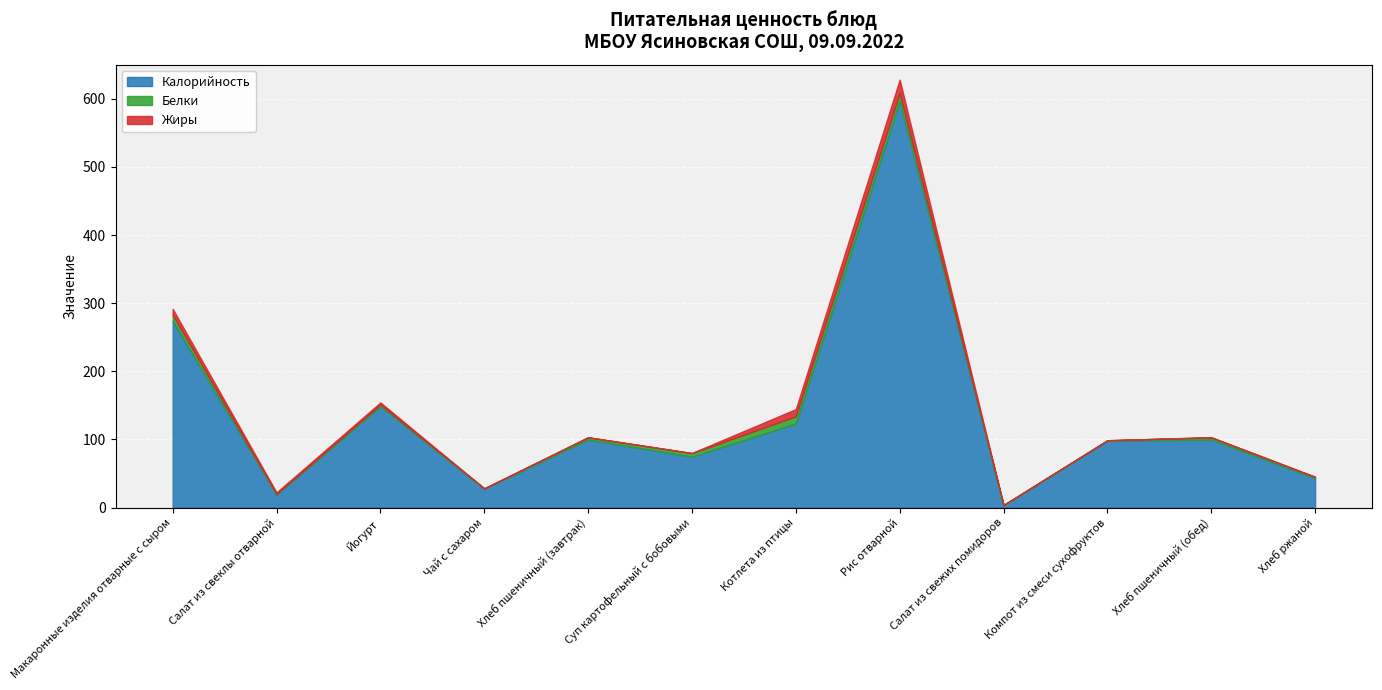

What is the greatest value displayed?

596.9